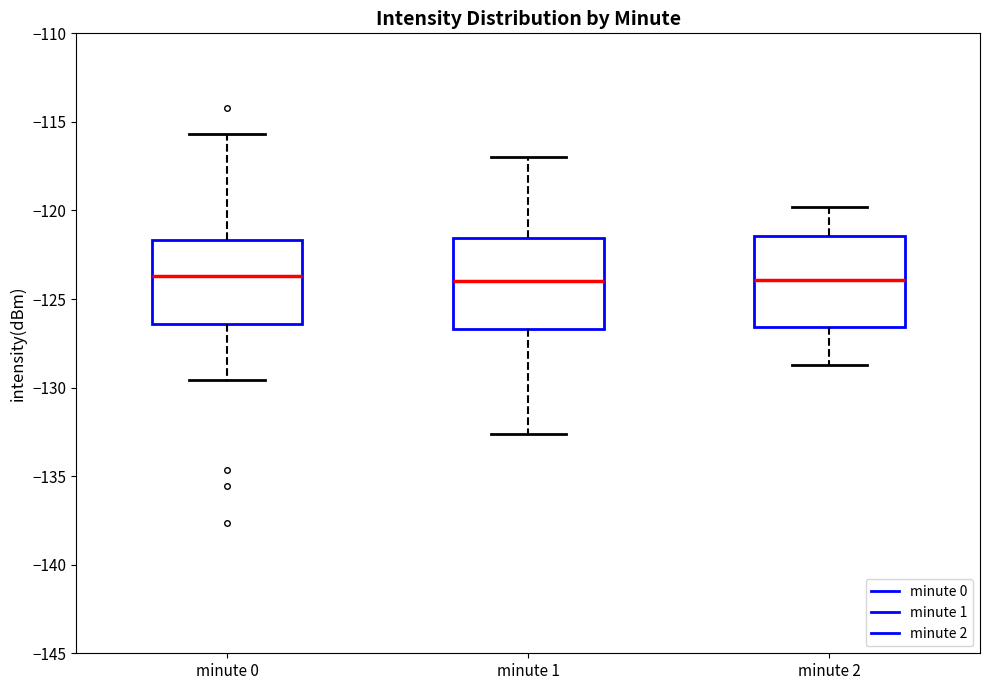

Where is the upper edge of the box for minute 2 on the y-axis? The values are not printed on the chart, so give them approximately, as read against the axis.

-121.5